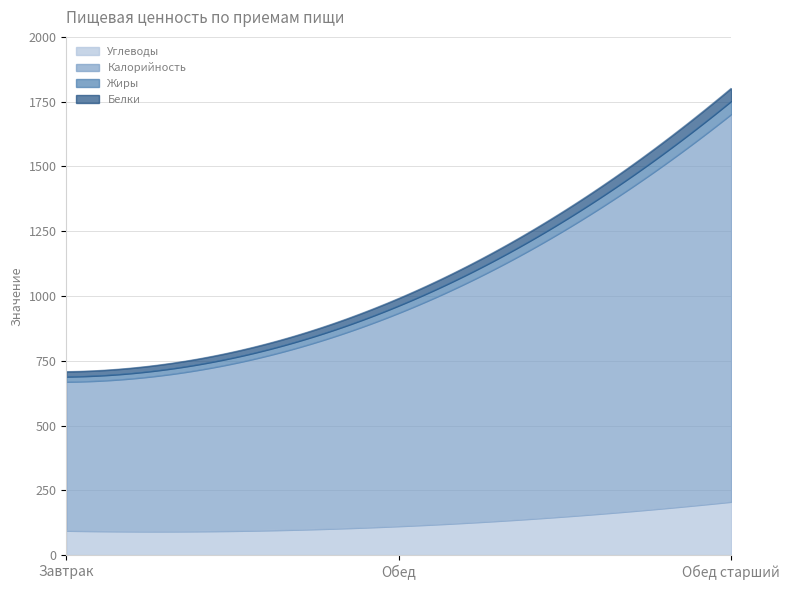

What is the sum of all Углеводы values?

24877.7